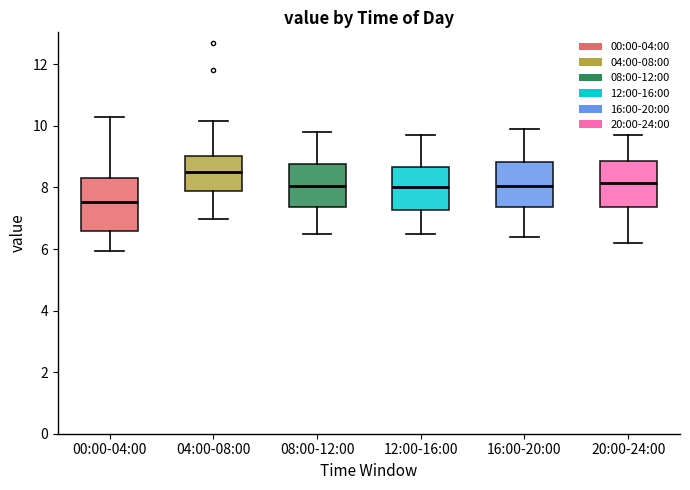

Reading left to right, read every box against the y-axis: the position of its median line, the range the box covers, and the ends of its whiskers. The values are not printed on the chart, so give them approximately, as read against the axis.

00:00-04:00: median 7.6, box 6.6 to 8.4, whiskers 6.0 to 10.4
04:00-08:00: median 8.6, box 7.8 to 9.0, whiskers 7.0 to 10.2
08:00-12:00: median 8.0, box 7.4 to 8.8, whiskers 6.6 to 9.8
12:00-16:00: median 8.0, box 7.2 to 8.6, whiskers 6.6 to 9.8
16:00-20:00: median 8.0, box 7.4 to 8.8, whiskers 6.4 to 10.0
20:00-24:00: median 8.2, box 7.4 to 8.8, whiskers 6.2 to 9.8